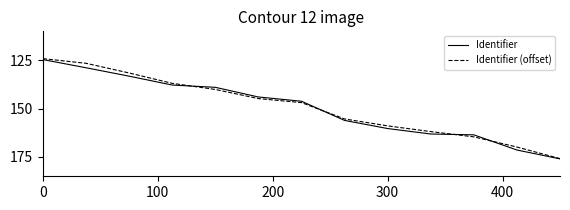

Which series has the largest range (max minus min)?

Identifier (offset)